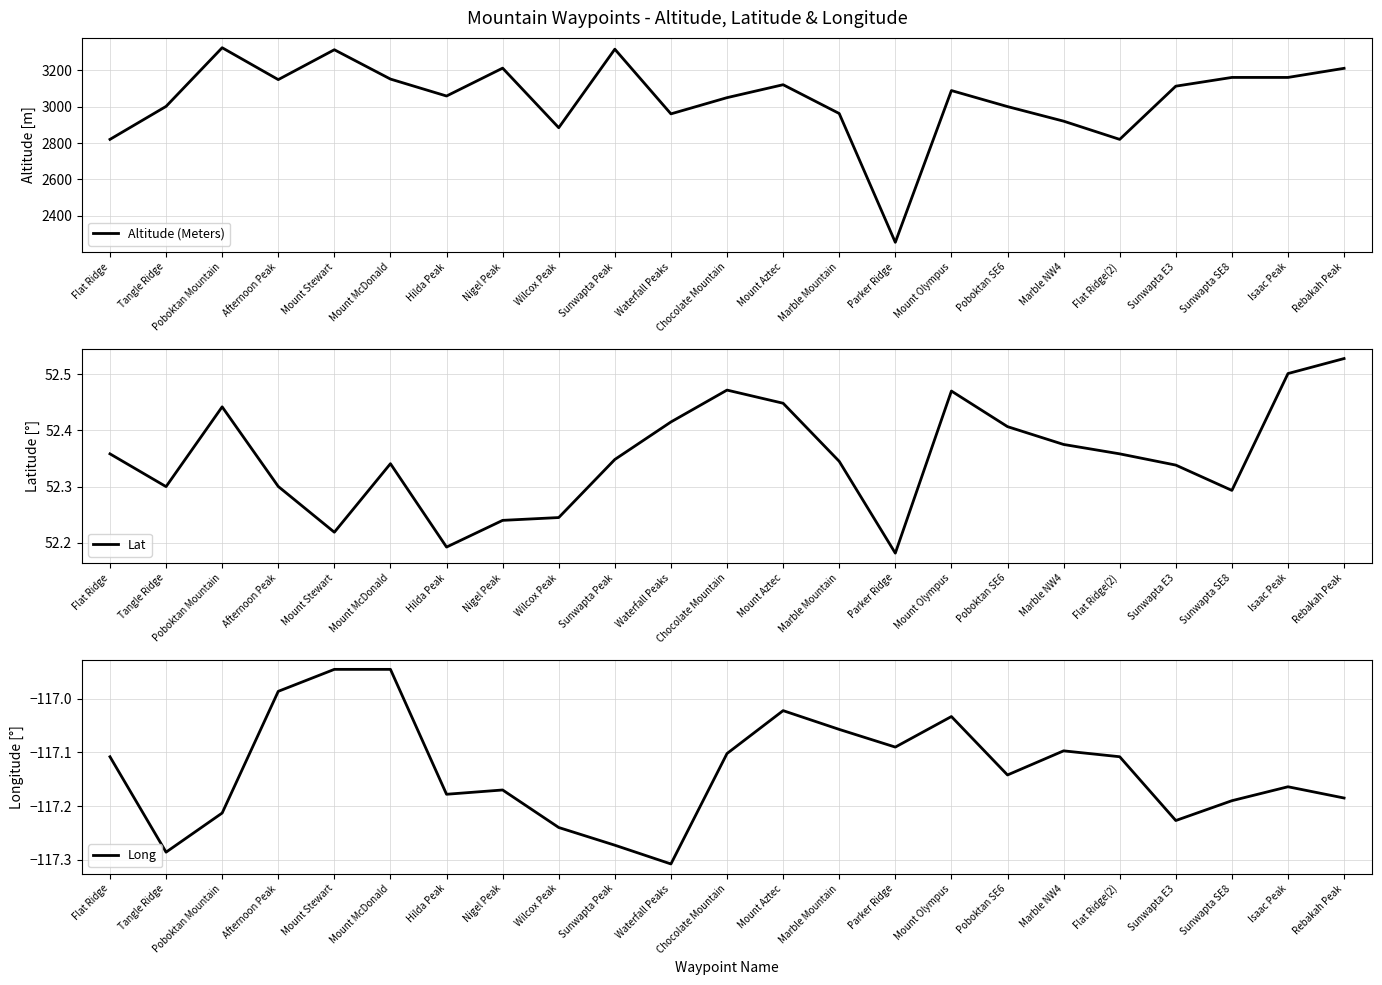

What is the maximum value for Long?

-116.9